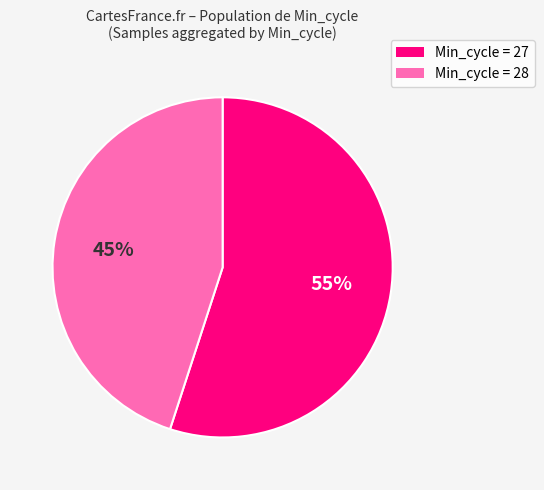

How many segments does this pie chart have?

2